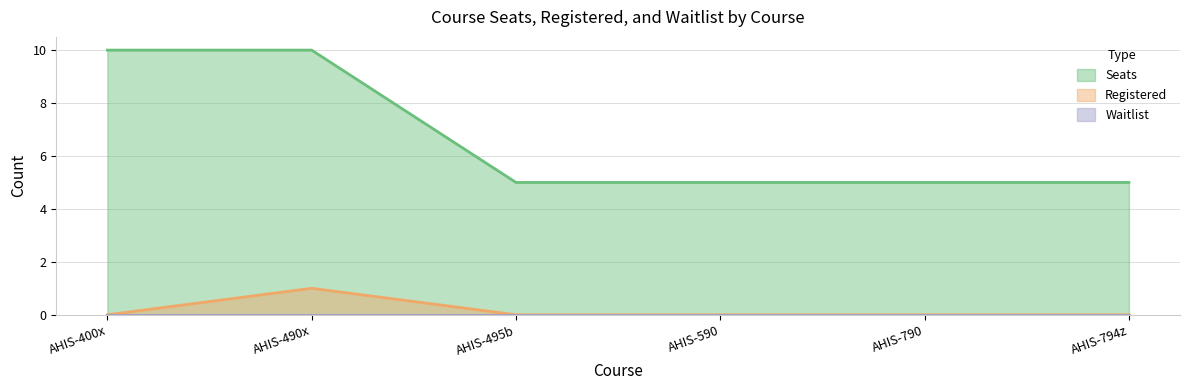

Between AHIS-794z and AHIS-495b, which is larger?

AHIS-794z